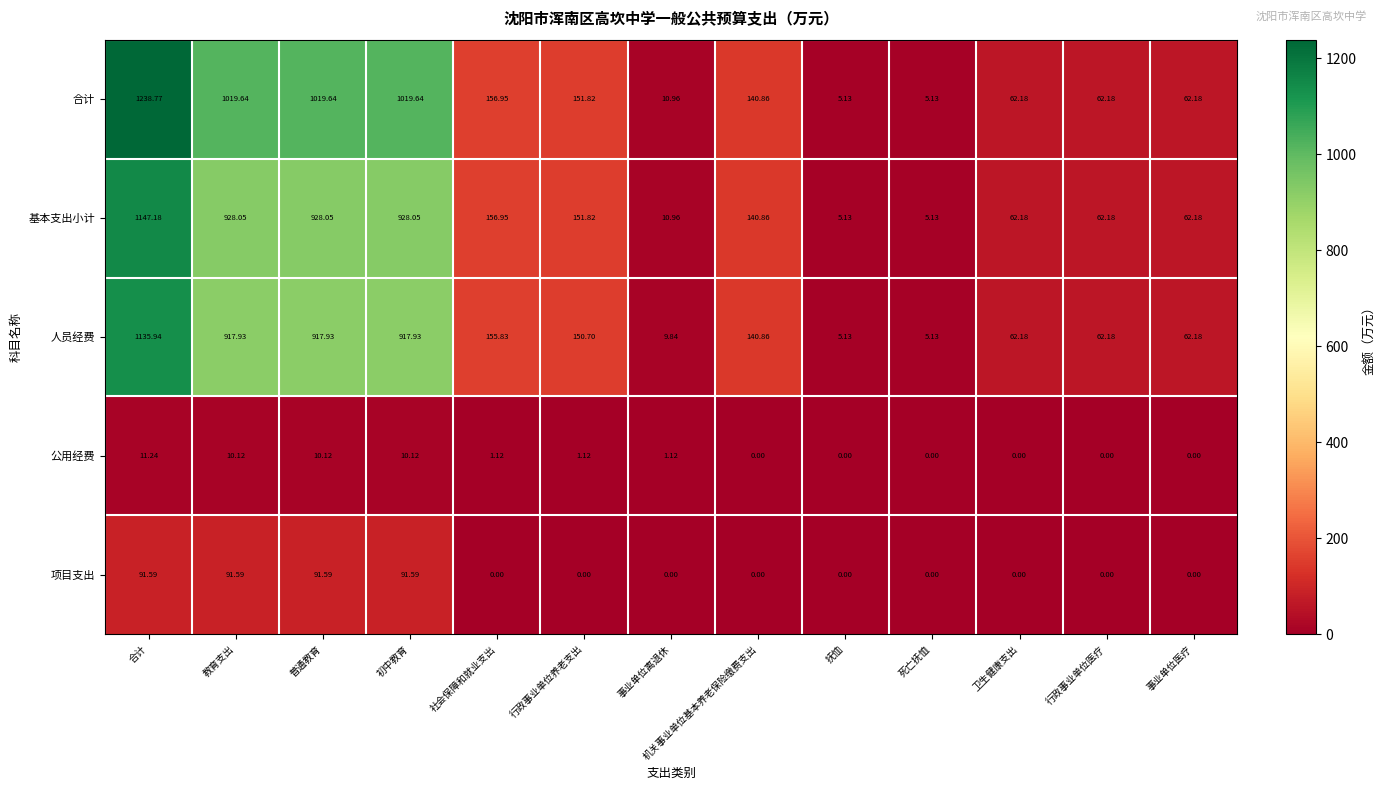

List the series in order of their peak value, lowest first.

公用经费, 项目支出, 人员经费, 基本支出小计, 合计